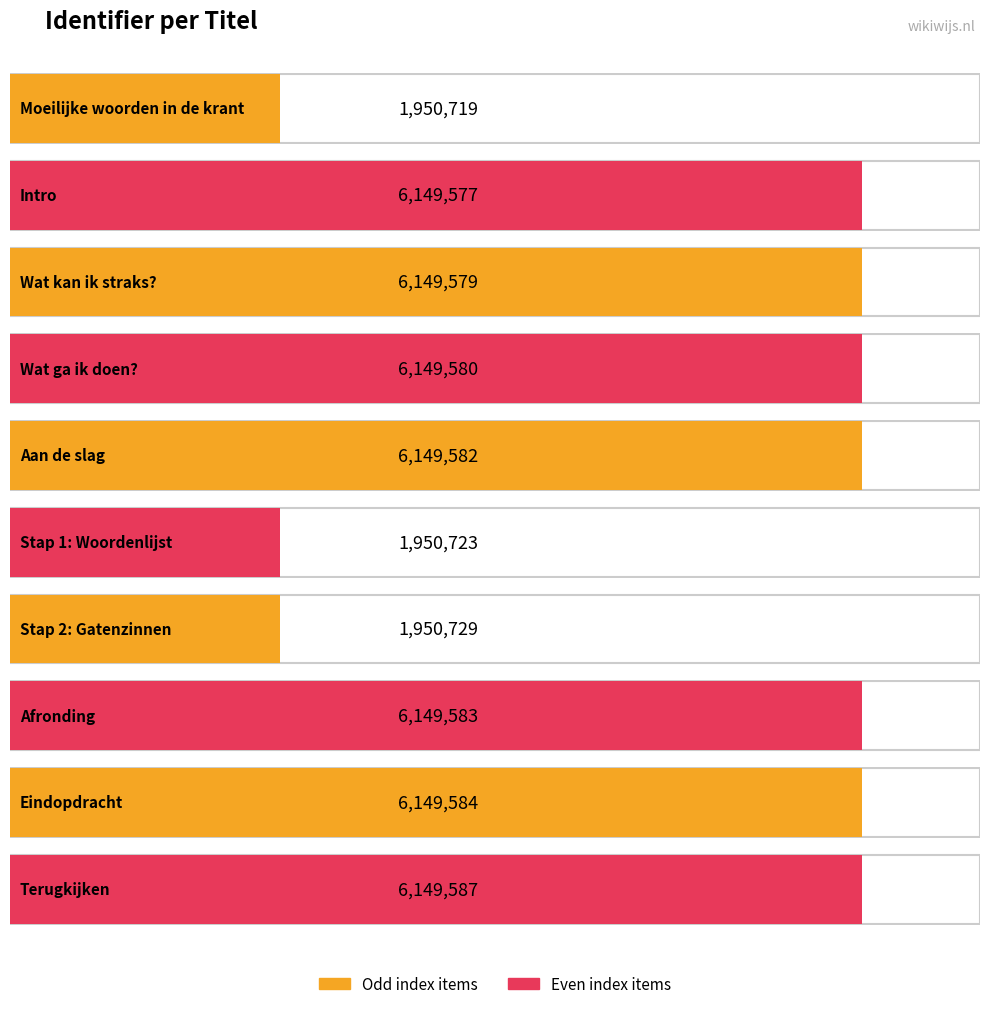

True or false: the data shows 6149580 at Wat ga ik doen?.

True